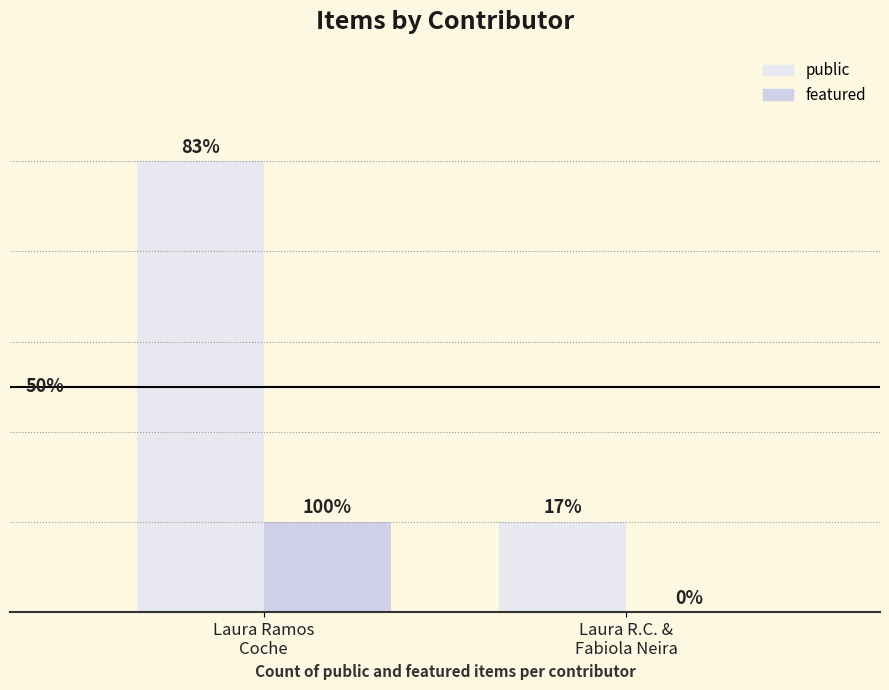

List the series in order of their overall mean, highest first.

public, featured